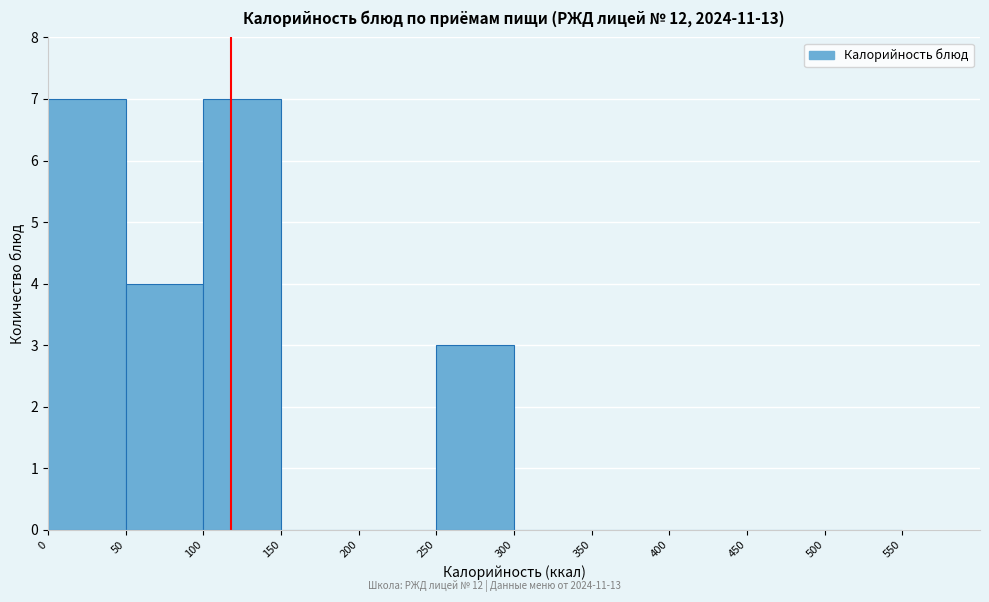

What is the height of the bar covering 0 to 50 on the x-axis? The values are not printed on the chart, so give them approximately, as read against the axis.

7